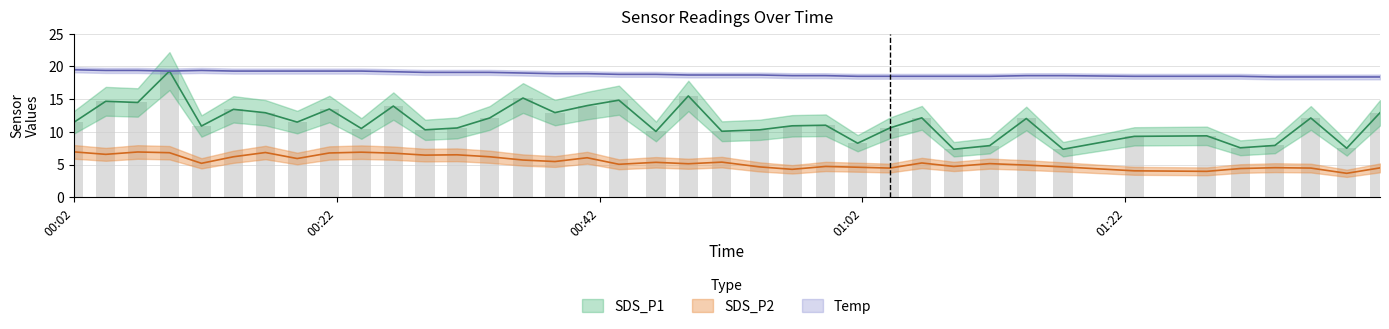

What are all the series names shown in the legend?

SDS_P1, SDS_P2, Temp